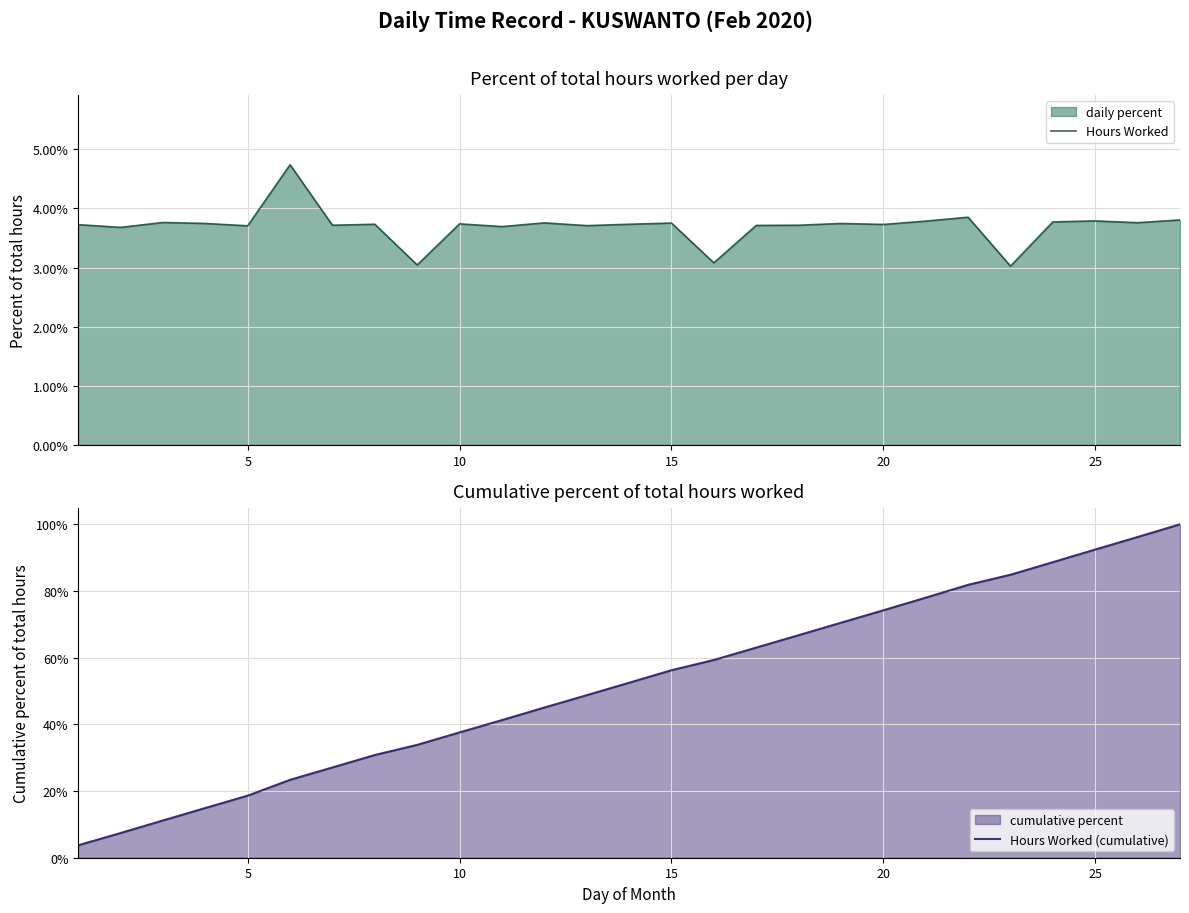

The Hours Worked (cumulative) series shows 50.0 at 25. True or false?

False